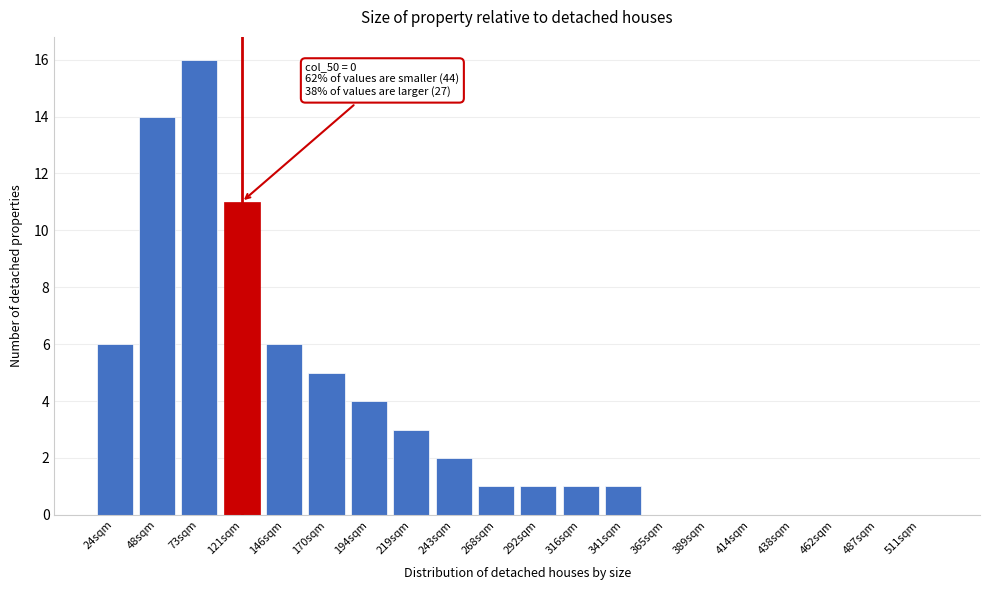

Reading left to right, extract all data points from this chart.

24sqm=6	48sqm=14	73sqm=16	121sqm=11	146sqm=6	170sqm=5	194sqm=4	219sqm=3	243sqm=2	268sqm=1	292sqm=1	316sqm=1	341sqm=1	365sqm=0	389sqm=0	414sqm=0	438sqm=0	462sqm=0	487sqm=0	511sqm=0